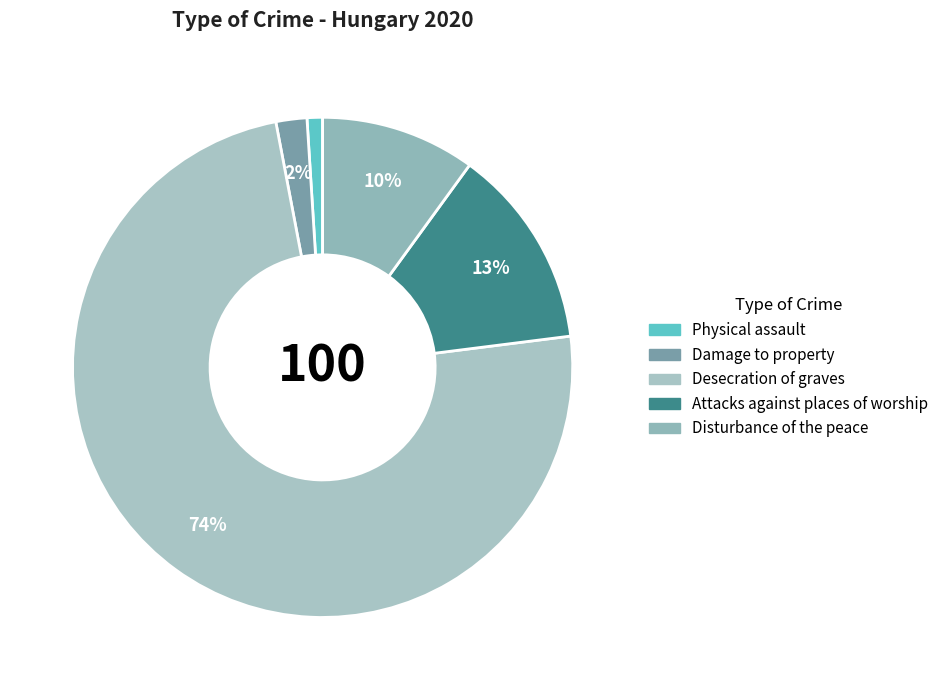

What is the smallest slice in the pie chart?

Physical assault